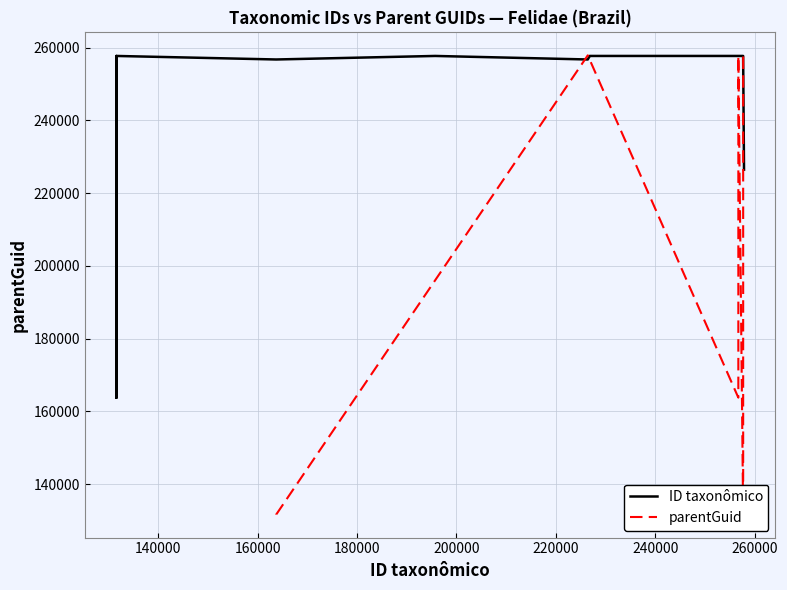

What is the greatest value displayed?

257864